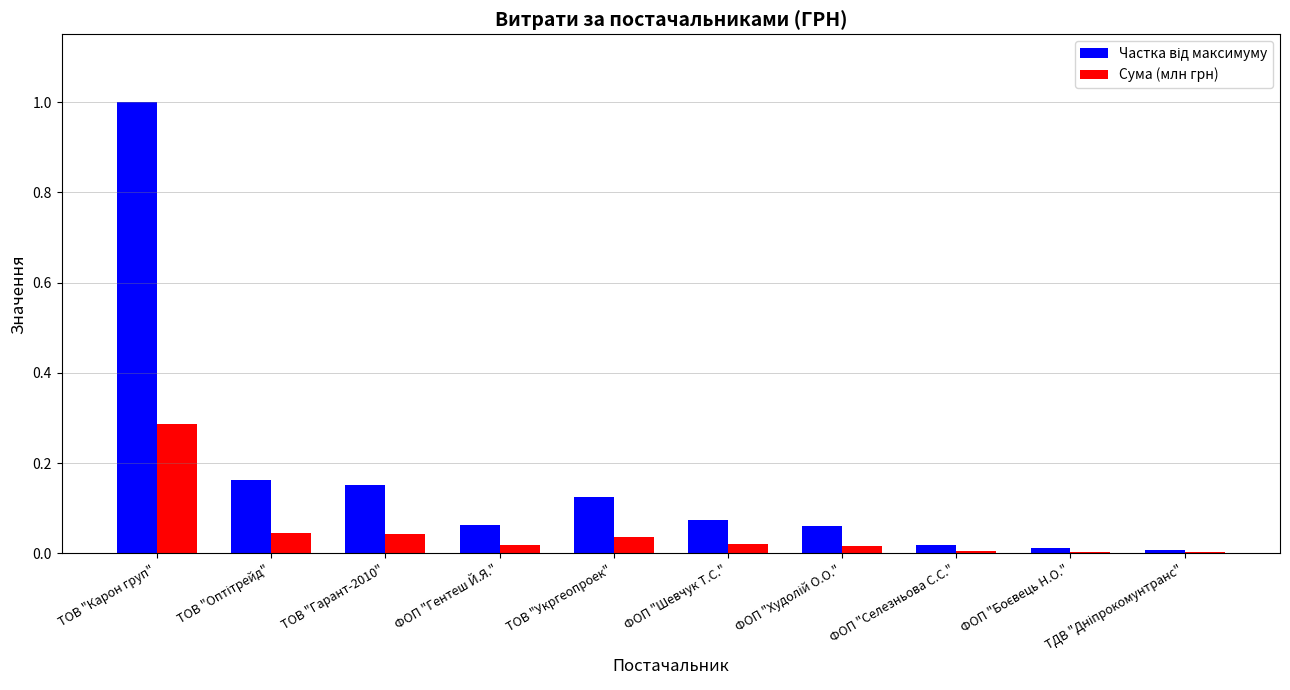

At which category is the sum across all series the highest?

ТОВ "Карон груп"